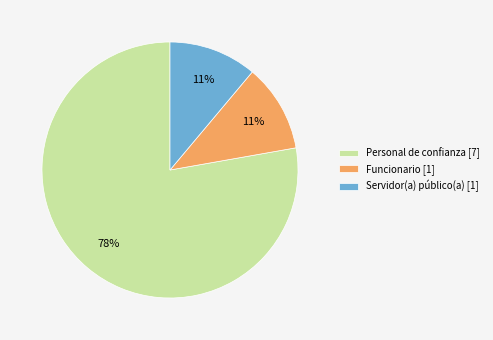

Is the sum of Funcionario [1] and Servidor(a) público(a) [1] greater than half?

No